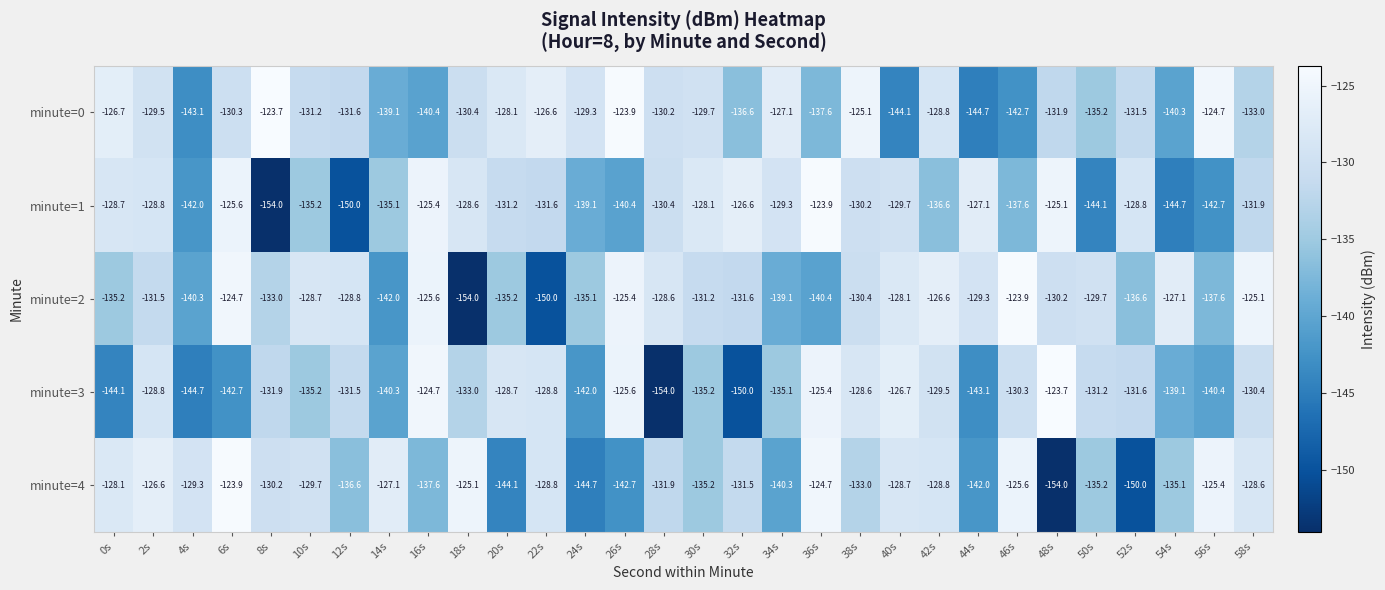

The minute=4 series shows -129.3 at 4s. True or false?

True